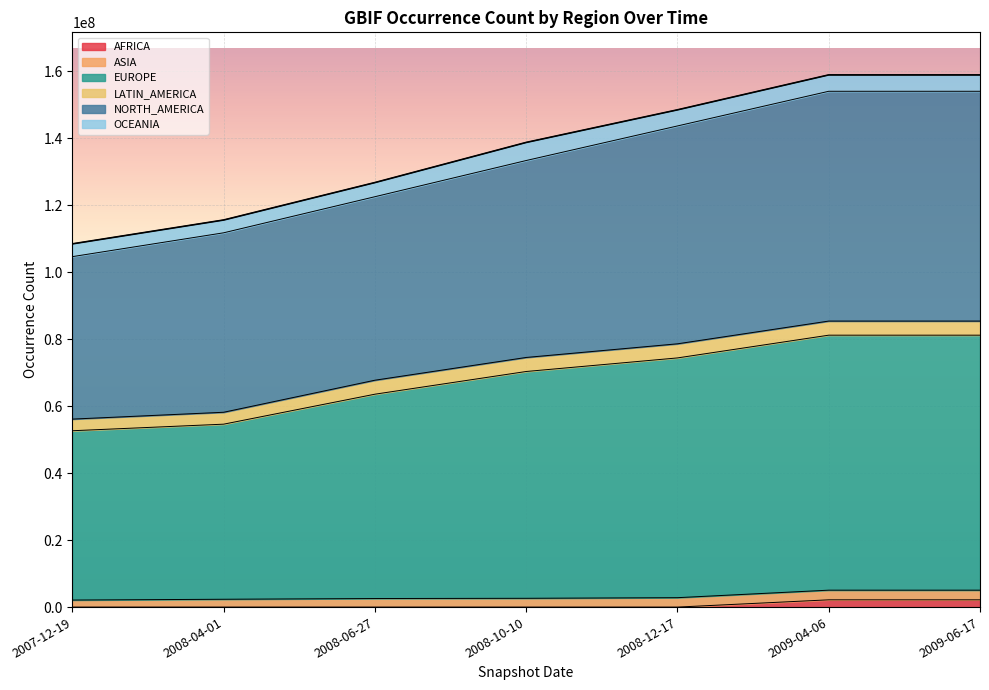

Does the chart display data point markers on the line(s)?

No